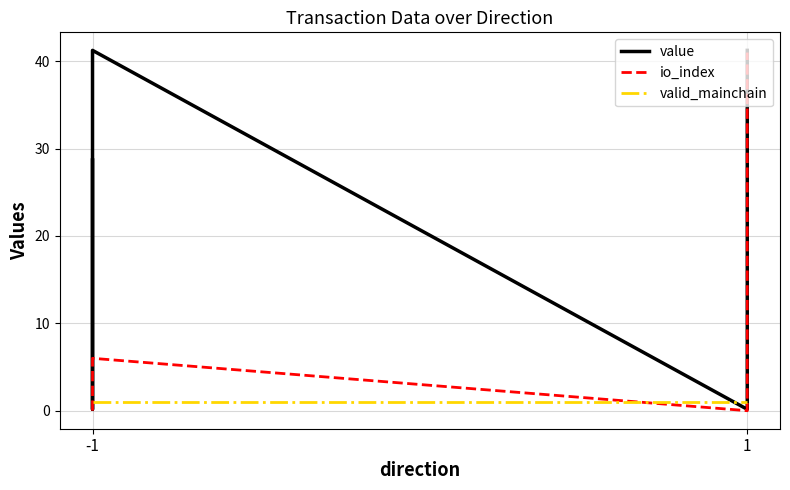

Which series has the widest spread of values?

value